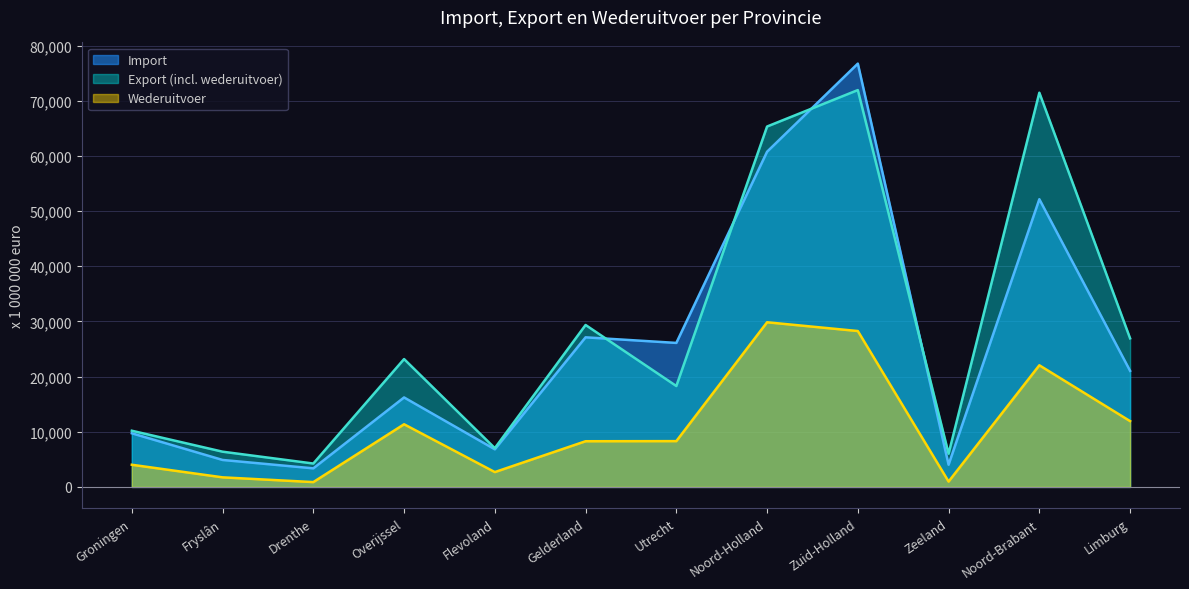

Is it true that Wederuitvoer equals 8282 at Gelderland?

True